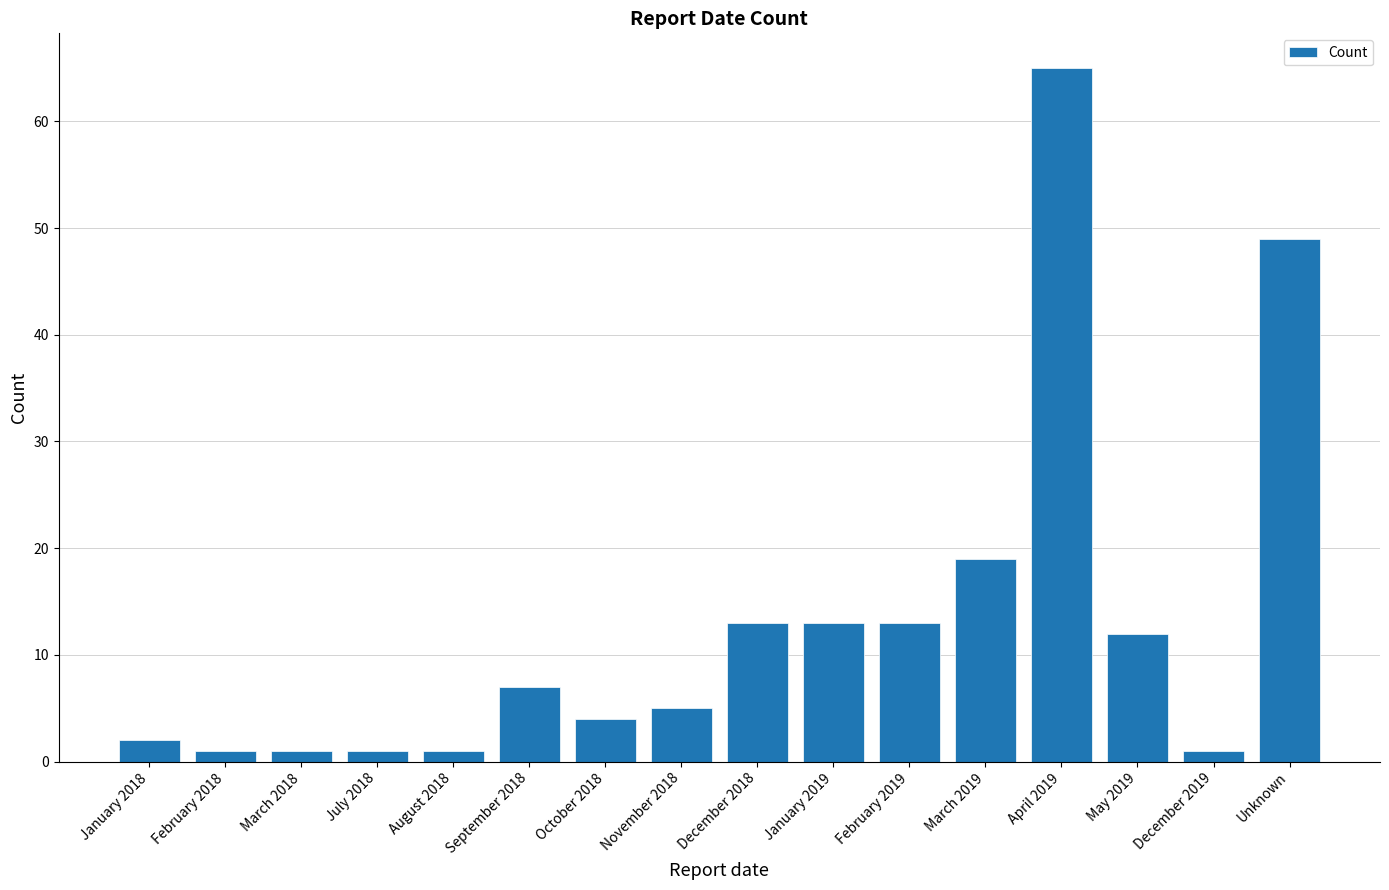

What position from the left is February 2018?

2